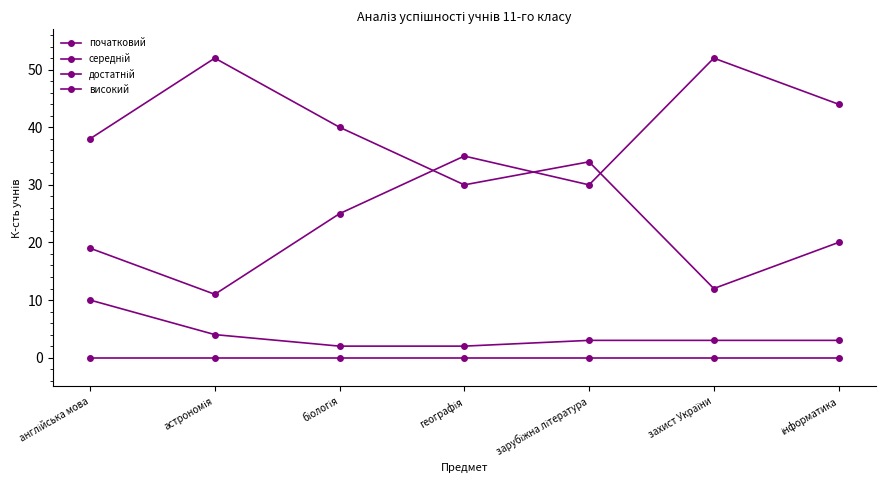

Which category has the highest value in the середній series?

англійська мова